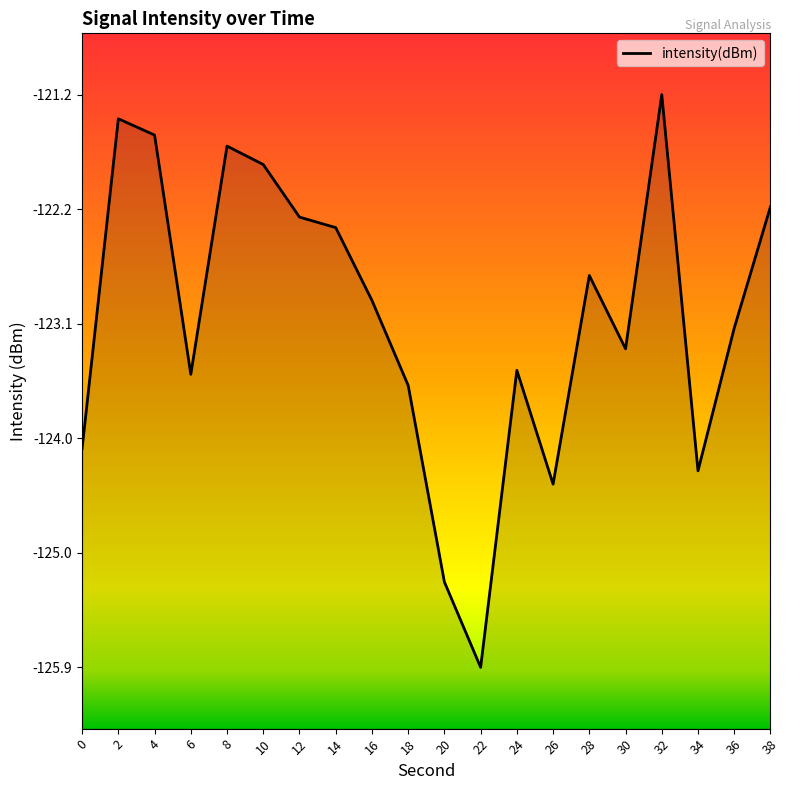

How many points are lower than both their immediate neighbors (excluding endpoints)?

5